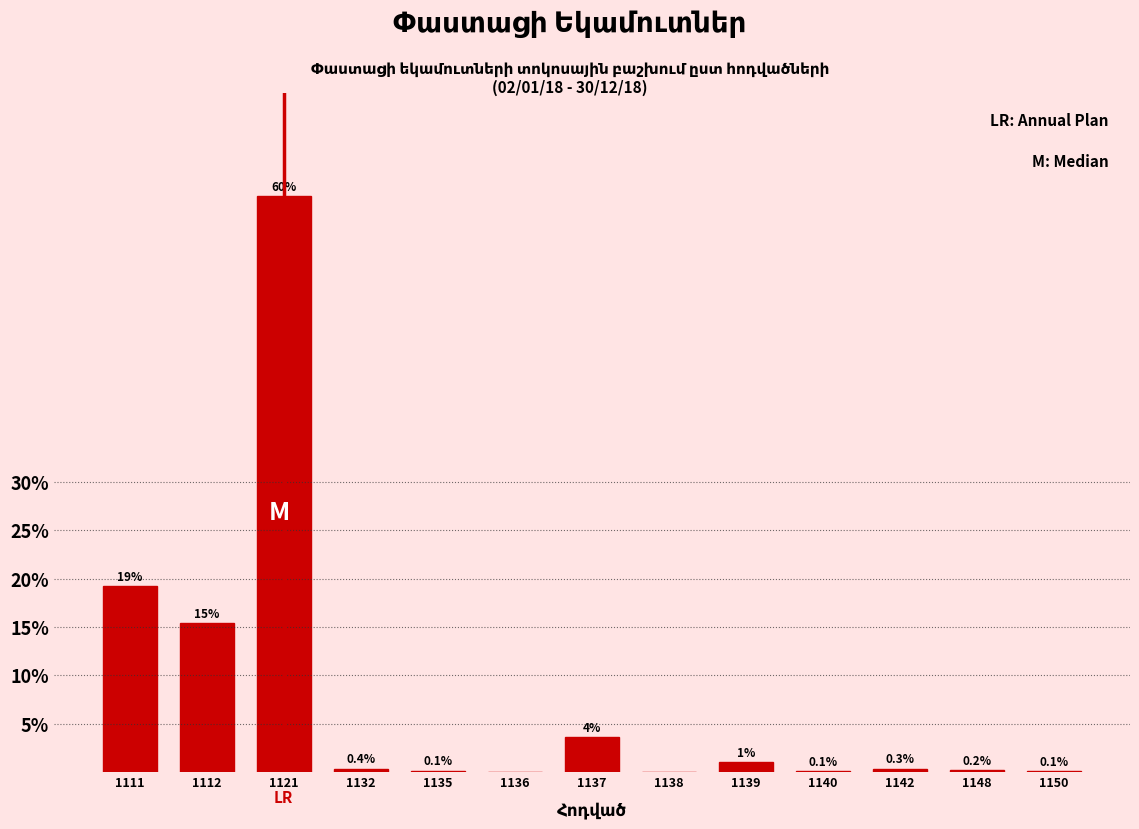

What is the maximum value shown in the chart?

59.6